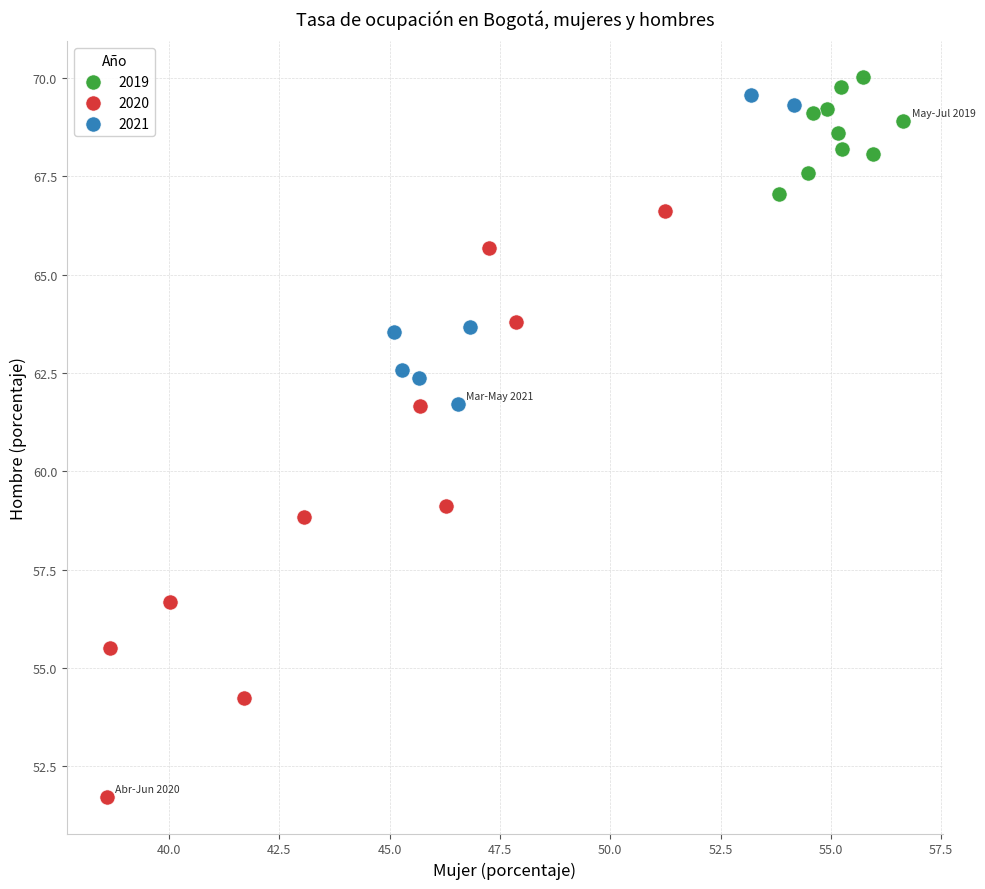

Which series contains the lowest Y value?

2020